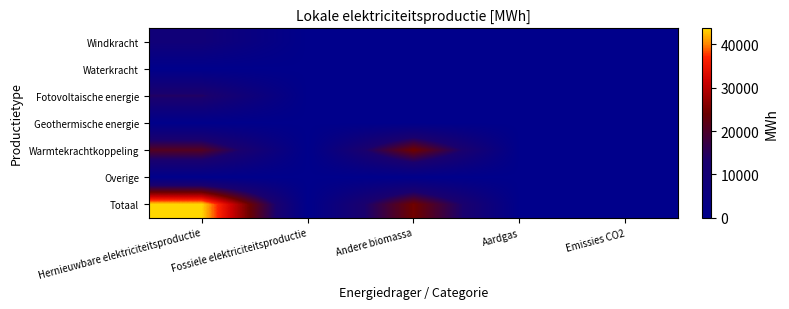

At how many categories does at least one series exceed 19925?

2